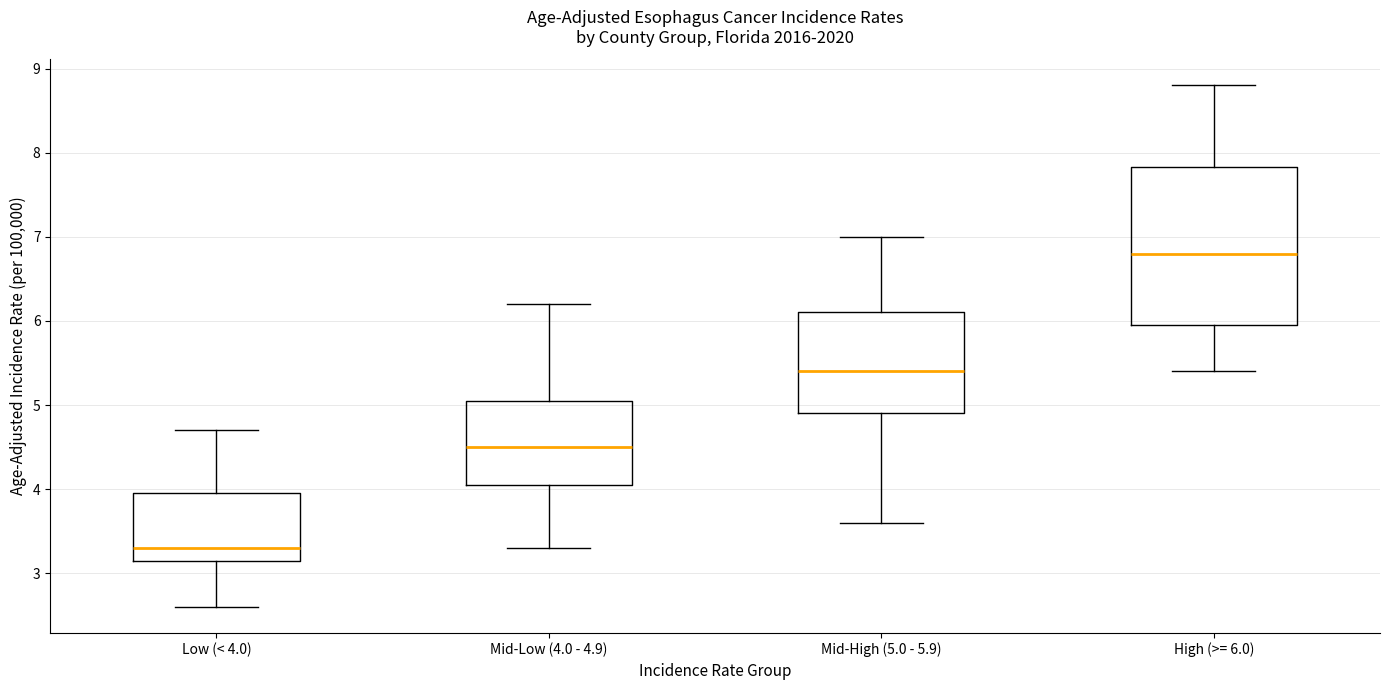

Comparing the boxes themselves (not the whiskers), which one is the tallest?

High (>= 6.0)